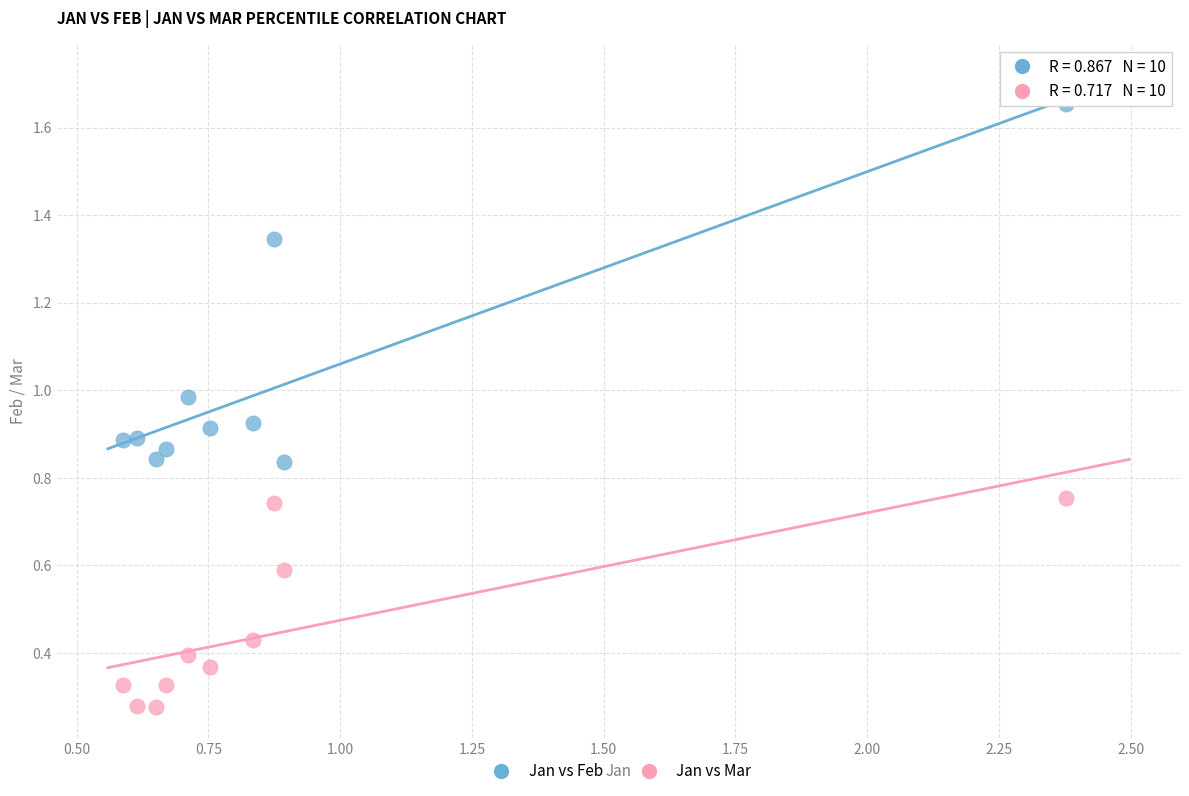

Across all data points, what is the range of Y values (max minus min)?

1.4